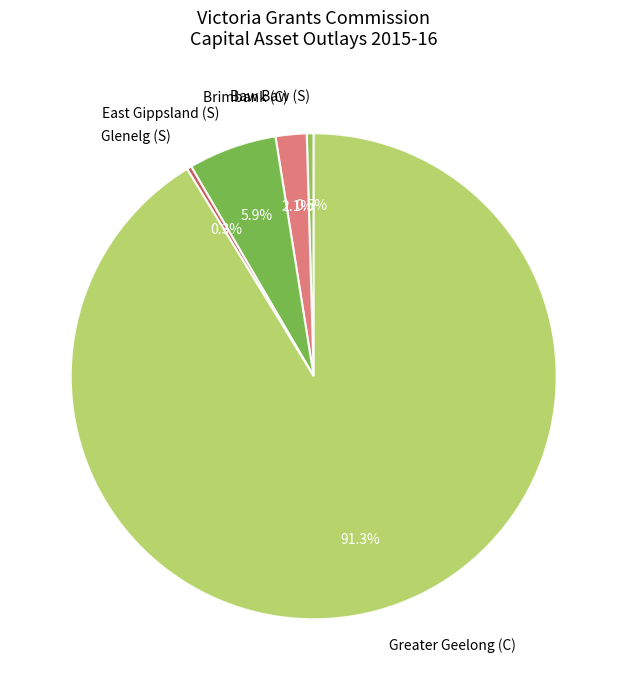

What portion of the pie excludes East Gippsland (S)?

94.1%